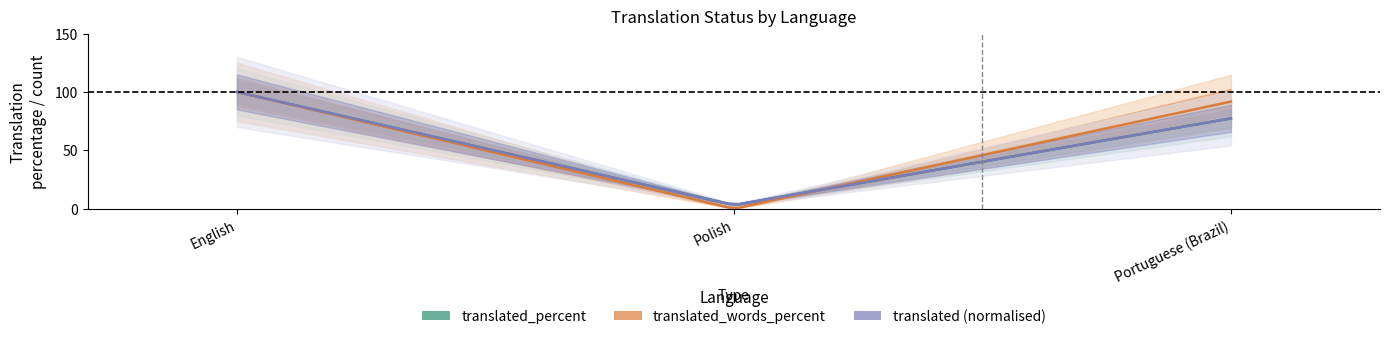

What is the difference between the translated_words_percent values at Portuguese (Brazil) and Polish?

91.7